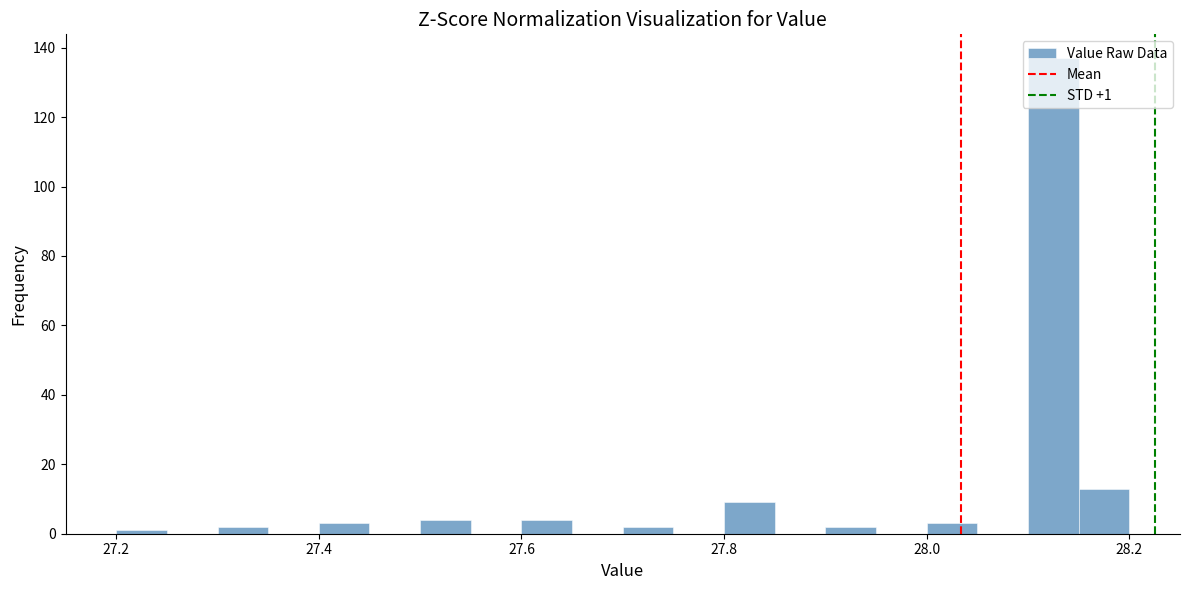

Read against the x-axis, roughly where is the centre of the tallest bar?

28.12